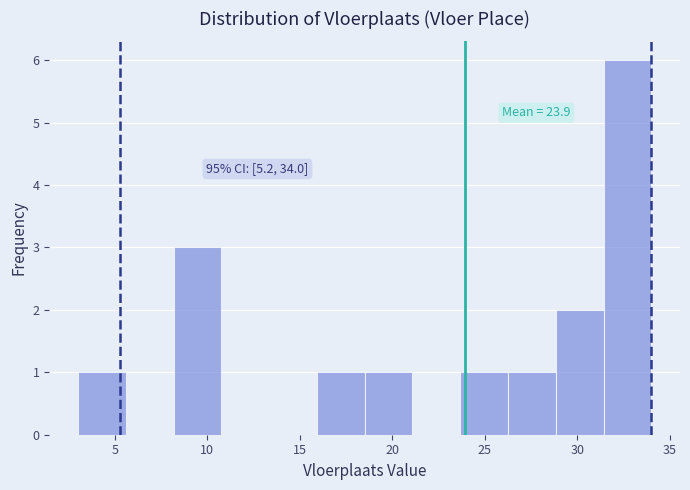

Over which range of the x-axis is the bar tallest?

31.5 to 34.0